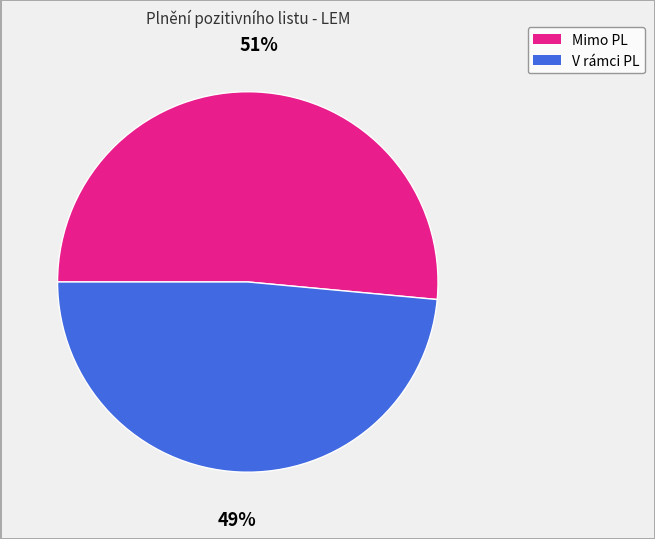

To the nearest percent, what is the average slice percentage?

50%